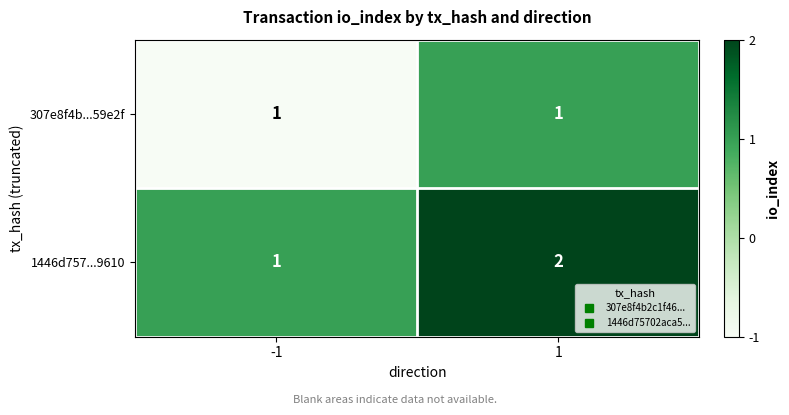

How many data points does each series have?

2